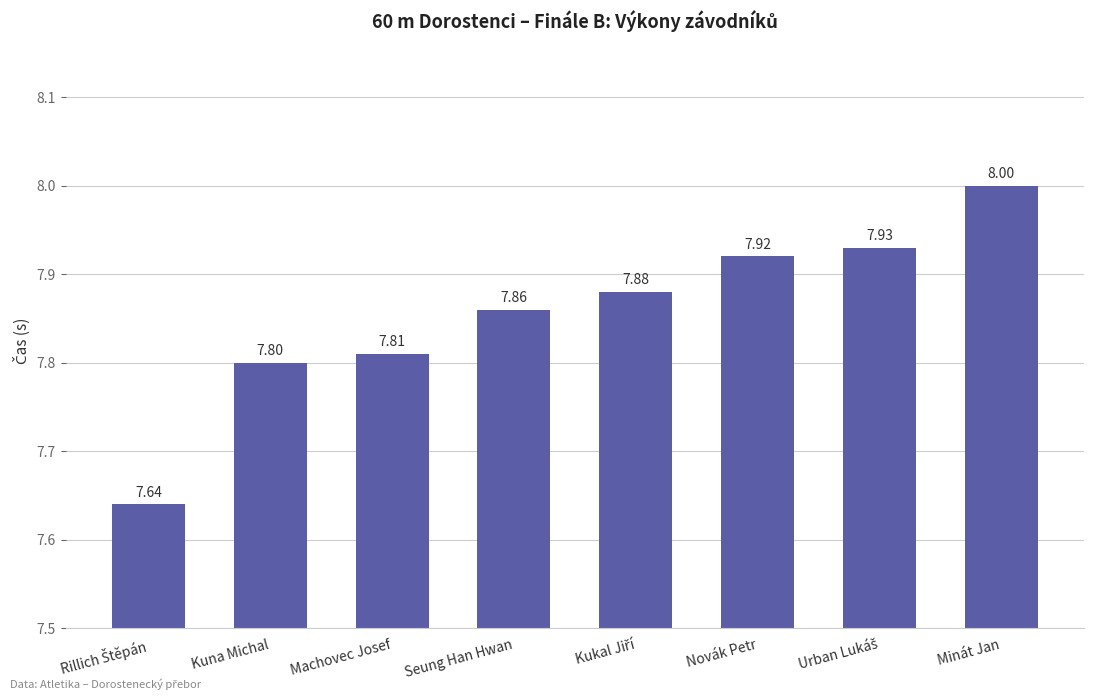

What is the label of the 5th bar from the right?

Seung Han Hwan